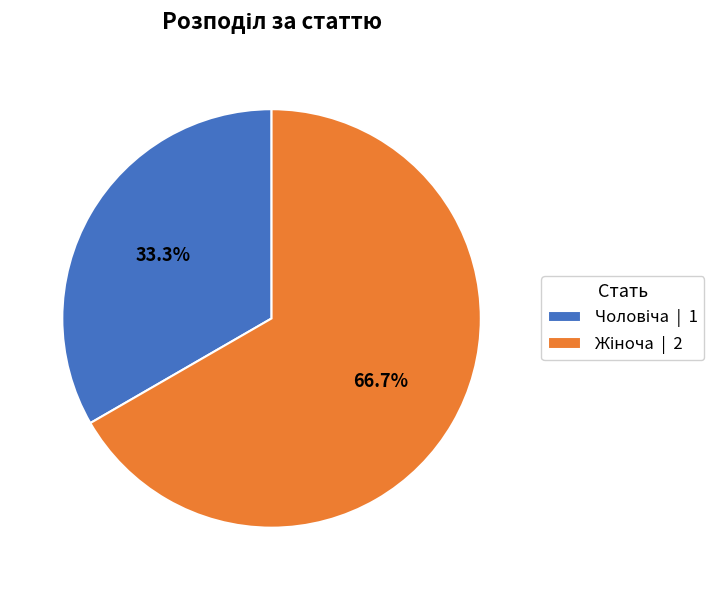

Is there a majority slice in this chart?

Yes